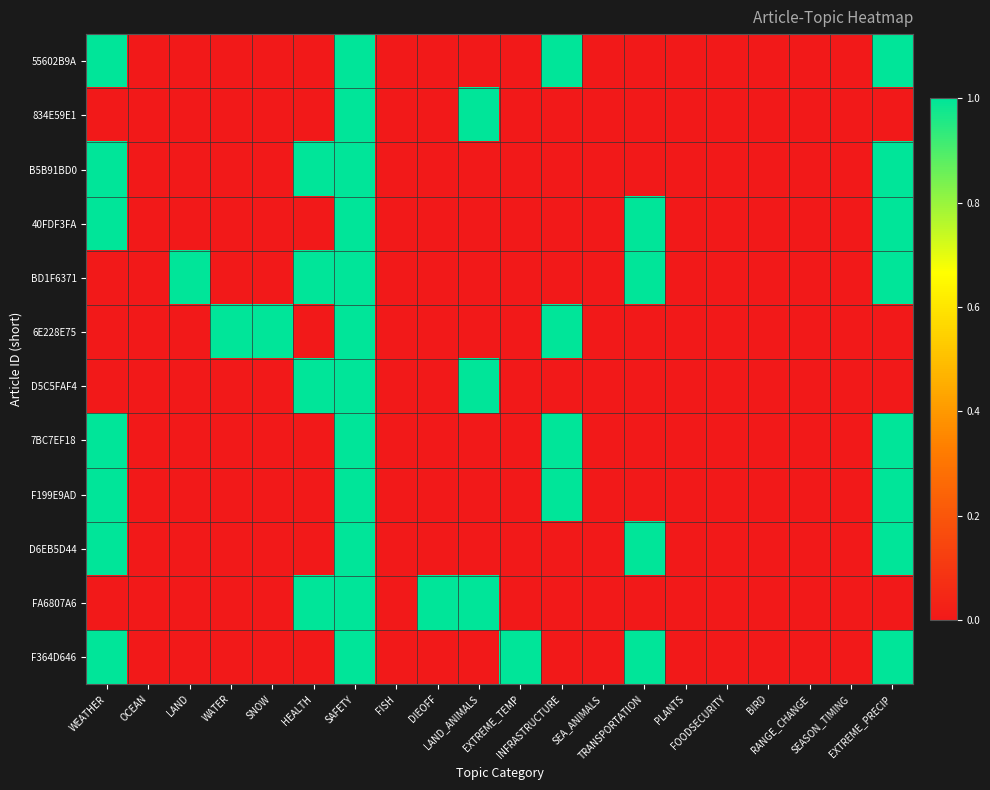

Reading right to left, what are all the values shown in this chart?

55602B9A: EXTREME_PRECIP=1	SEASON_TIMING=0	RANGE_CHANGE=0	BIRD=0	FOODSECURITY=0	PLANTS=0	TRANSPORTATION=0	SEA_ANIMALS=0	INFRASTRUCTURE=1	EXTREME_TEMP=0	LAND_ANIMALS=0	DIEOFF=0	FISH=0	SAFETY=1	HEALTH=0	SNOW=0	WATER=0	LAND=0	OCEAN=0	WEATHER=1
834E59E1: EXTREME_PRECIP=0	SEASON_TIMING=0	RANGE_CHANGE=0	BIRD=0	FOODSECURITY=0	PLANTS=0	TRANSPORTATION=0	SEA_ANIMALS=0	INFRASTRUCTURE=0	EXTREME_TEMP=0	LAND_ANIMALS=1	DIEOFF=0	FISH=0	SAFETY=1	HEALTH=0	SNOW=0	WATER=0	LAND=0	OCEAN=0	WEATHER=0
B5B91BD0: EXTREME_PRECIP=1	SEASON_TIMING=0	RANGE_CHANGE=0	BIRD=0	FOODSECURITY=0	PLANTS=0	TRANSPORTATION=0	SEA_ANIMALS=0	INFRASTRUCTURE=0	EXTREME_TEMP=0	LAND_ANIMALS=0	DIEOFF=0	FISH=0	SAFETY=1	HEALTH=1	SNOW=0	WATER=0	LAND=0	OCEAN=0	WEATHER=1
40FDF3FA: EXTREME_PRECIP=1	SEASON_TIMING=0	RANGE_CHANGE=0	BIRD=0	FOODSECURITY=0	PLANTS=0	TRANSPORTATION=1	SEA_ANIMALS=0	INFRASTRUCTURE=0	EXTREME_TEMP=0	LAND_ANIMALS=0	DIEOFF=0	FISH=0	SAFETY=1	HEALTH=0	SNOW=0	WATER=0	LAND=0	OCEAN=0	WEATHER=1
BD1F6371: EXTREME_PRECIP=1	SEASON_TIMING=0	RANGE_CHANGE=0	BIRD=0	FOODSECURITY=0	PLANTS=0	TRANSPORTATION=1	SEA_ANIMALS=0	INFRASTRUCTURE=0	EXTREME_TEMP=0	LAND_ANIMALS=0	DIEOFF=0	FISH=0	SAFETY=1	HEALTH=1	SNOW=0	WATER=0	LAND=1	OCEAN=0	WEATHER=0
6E228E75: EXTREME_PRECIP=0	SEASON_TIMING=0	RANGE_CHANGE=0	BIRD=0	FOODSECURITY=0	PLANTS=0	TRANSPORTATION=0	SEA_ANIMALS=0	INFRASTRUCTURE=1	EXTREME_TEMP=0	LAND_ANIMALS=0	DIEOFF=0	FISH=0	SAFETY=1	HEALTH=0	SNOW=1	WATER=1	LAND=0	OCEAN=0	WEATHER=0
D5C5FAF4: EXTREME_PRECIP=0	SEASON_TIMING=0	RANGE_CHANGE=0	BIRD=0	FOODSECURITY=0	PLANTS=0	TRANSPORTATION=0	SEA_ANIMALS=0	INFRASTRUCTURE=0	EXTREME_TEMP=0	LAND_ANIMALS=1	DIEOFF=0	FISH=0	SAFETY=1	HEALTH=1	SNOW=0	WATER=0	LAND=0	OCEAN=0	WEATHER=0
7BC7EF18: EXTREME_PRECIP=1	SEASON_TIMING=0	RANGE_CHANGE=0	BIRD=0	FOODSECURITY=0	PLANTS=0	TRANSPORTATION=0	SEA_ANIMALS=0	INFRASTRUCTURE=1	EXTREME_TEMP=0	LAND_ANIMALS=0	DIEOFF=0	FISH=0	SAFETY=1	HEALTH=0	SNOW=0	WATER=0	LAND=0	OCEAN=0	WEATHER=1
F199E9AD: EXTREME_PRECIP=1	SEASON_TIMING=0	RANGE_CHANGE=0	BIRD=0	FOODSECURITY=0	PLANTS=0	TRANSPORTATION=0	SEA_ANIMALS=0	INFRASTRUCTURE=1	EXTREME_TEMP=0	LAND_ANIMALS=0	DIEOFF=0	FISH=0	SAFETY=1	HEALTH=0	SNOW=0	WATER=0	LAND=0	OCEAN=0	WEATHER=1
D6EB5D44: EXTREME_PRECIP=1	SEASON_TIMING=0	RANGE_CHANGE=0	BIRD=0	FOODSECURITY=0	PLANTS=0	TRANSPORTATION=1	SEA_ANIMALS=0	INFRASTRUCTURE=0	EXTREME_TEMP=0	LAND_ANIMALS=0	DIEOFF=0	FISH=0	SAFETY=1	HEALTH=0	SNOW=0	WATER=0	LAND=0	OCEAN=0	WEATHER=1
FA6807A6: EXTREME_PRECIP=0	SEASON_TIMING=0	RANGE_CHANGE=0	BIRD=0	FOODSECURITY=0	PLANTS=0	TRANSPORTATION=0	SEA_ANIMALS=0	INFRASTRUCTURE=0	EXTREME_TEMP=0	LAND_ANIMALS=1	DIEOFF=1	FISH=0	SAFETY=1	HEALTH=1	SNOW=0	WATER=0	LAND=0	OCEAN=0	WEATHER=0
F364D646: EXTREME_PRECIP=1	SEASON_TIMING=0	RANGE_CHANGE=0	BIRD=0	FOODSECURITY=0	PLANTS=0	TRANSPORTATION=1	SEA_ANIMALS=0	INFRASTRUCTURE=0	EXTREME_TEMP=1	LAND_ANIMALS=0	DIEOFF=0	FISH=0	SAFETY=1	HEALTH=0	SNOW=0	WATER=0	LAND=0	OCEAN=0	WEATHER=1